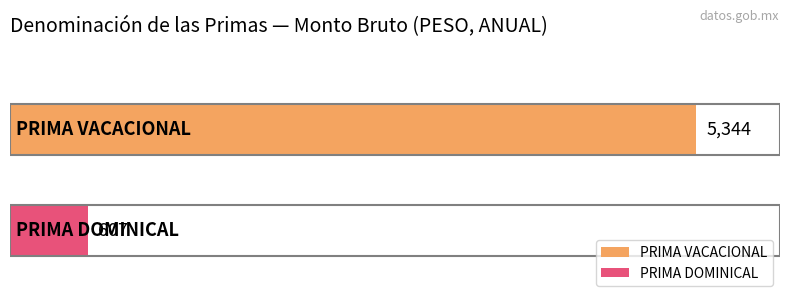

Are the bars horizontal?

Yes